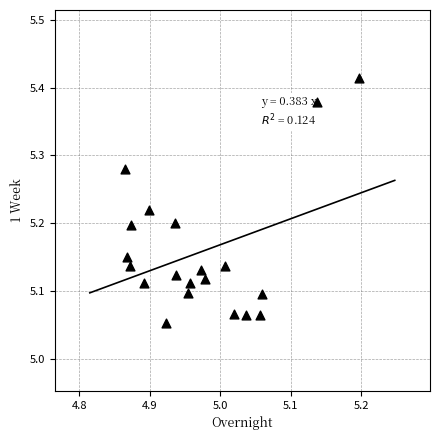

What is the range of Y values (max minus min)?

0.4